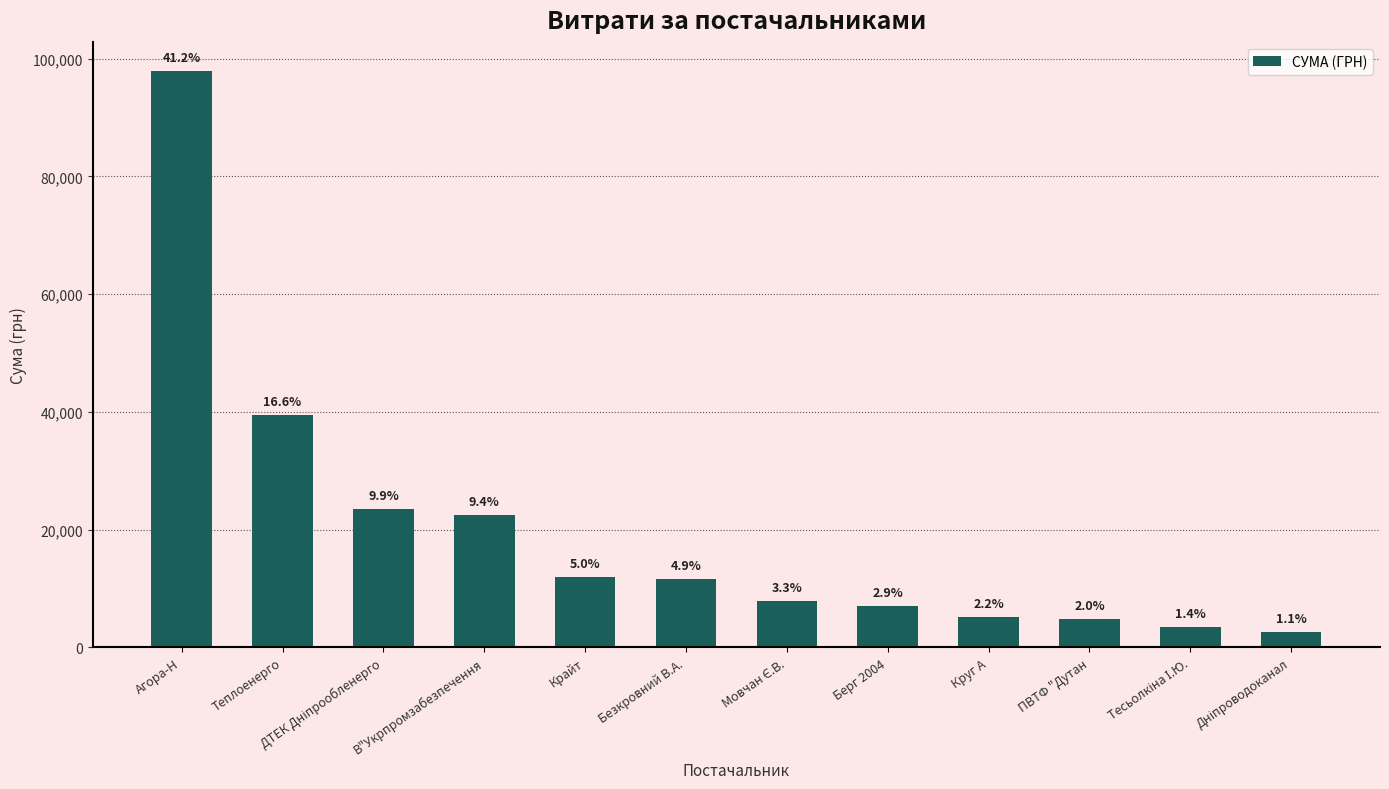

Reading left to right, transcribe all the data shown in this chart.

97953.4	39389.0	23517.0	22441.2	11887.2	11580.5	7922.3	6988.9	5122.8	4798.5	3387.1	2578.0